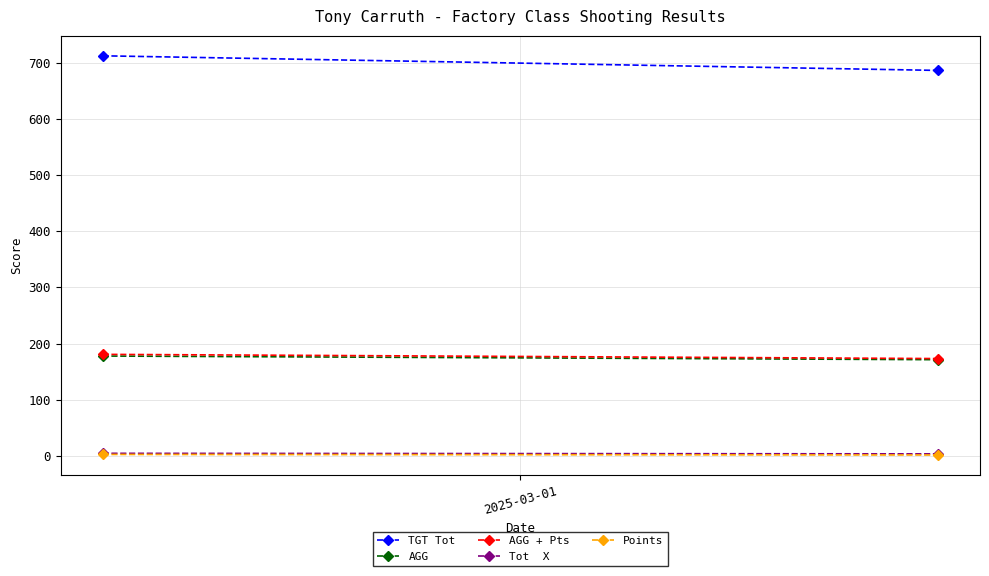

What are all the series names shown in the legend?

TGT Tot, AGG, AGG + Pts, Tot  X, Points